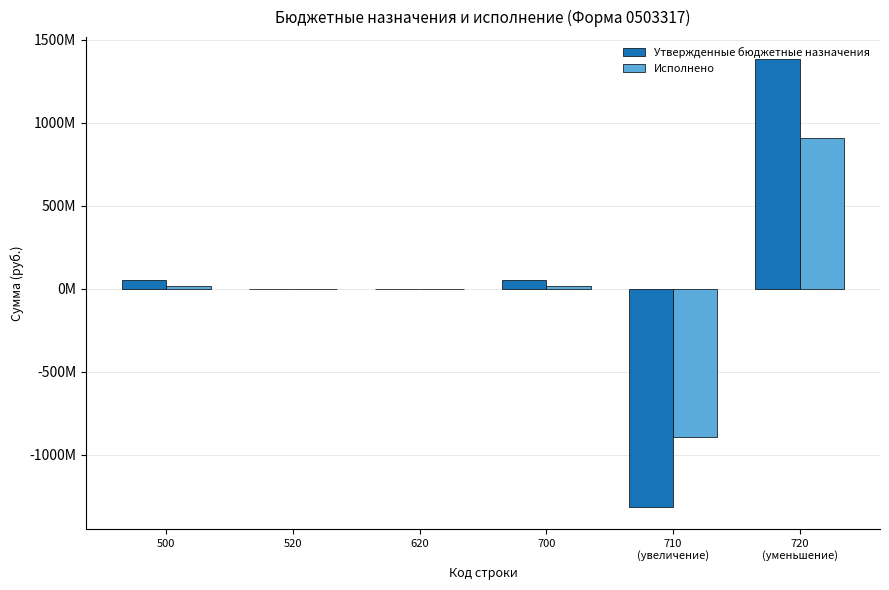

What are all the series names shown in the legend?

Утвержденные бюджетные назначения, Исполнено